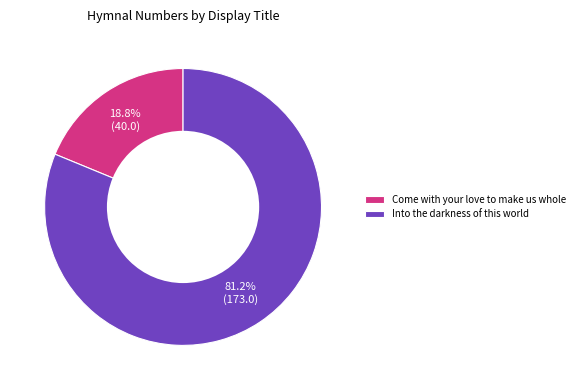

Approximately how many times larger is the value at Into the darkness of this world compared to Come with your love to make us whole?

4.3